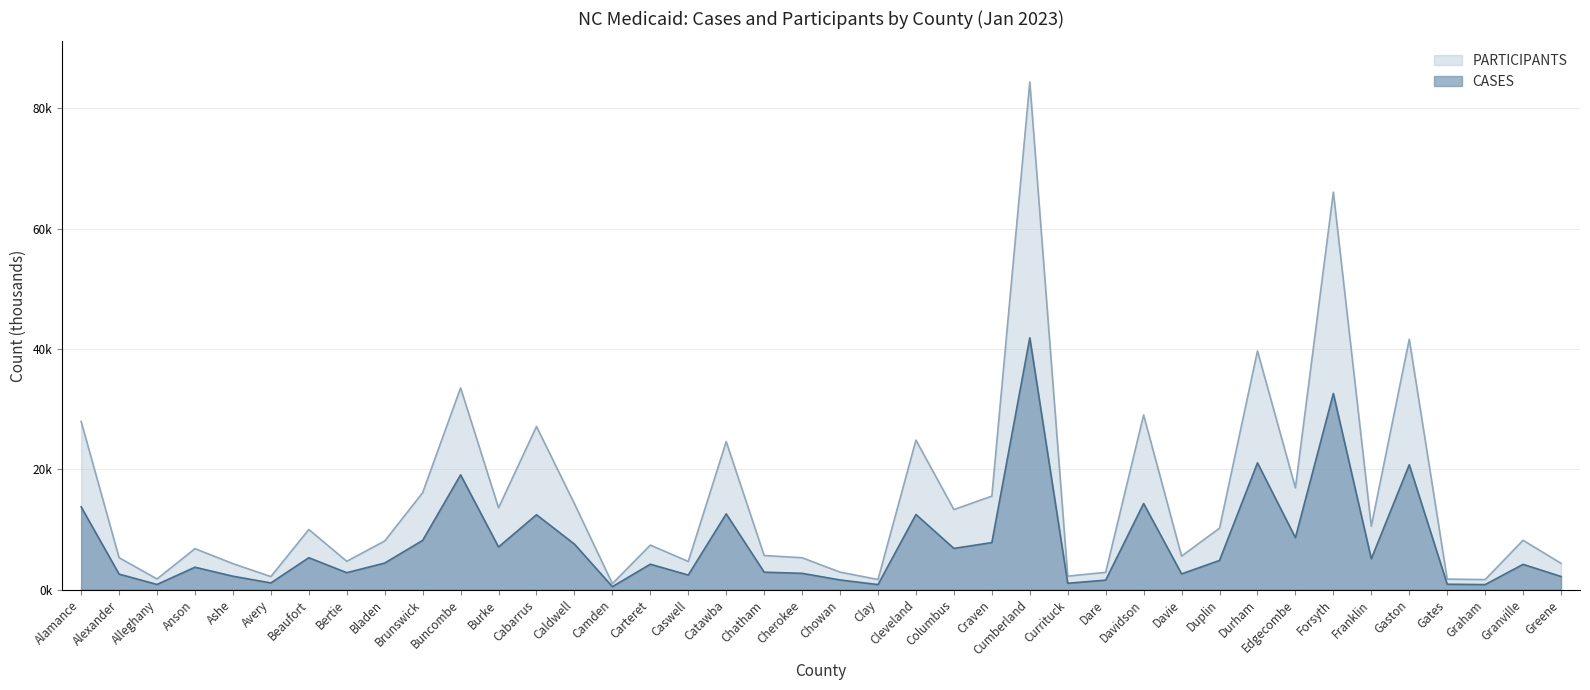

Rank the series by their average value, from highest to lowest.

PARTICIPANTS, CASES